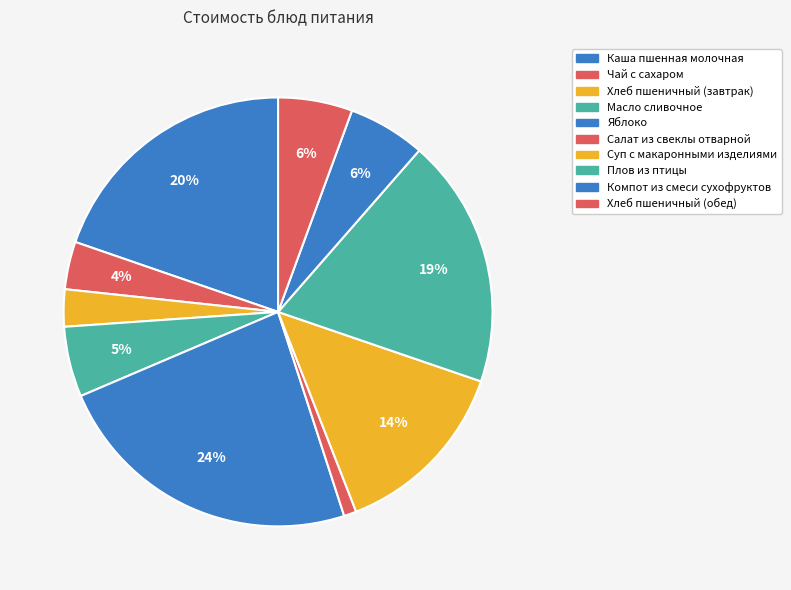

Which slice is the smallest?

Салат из свеклы отварной